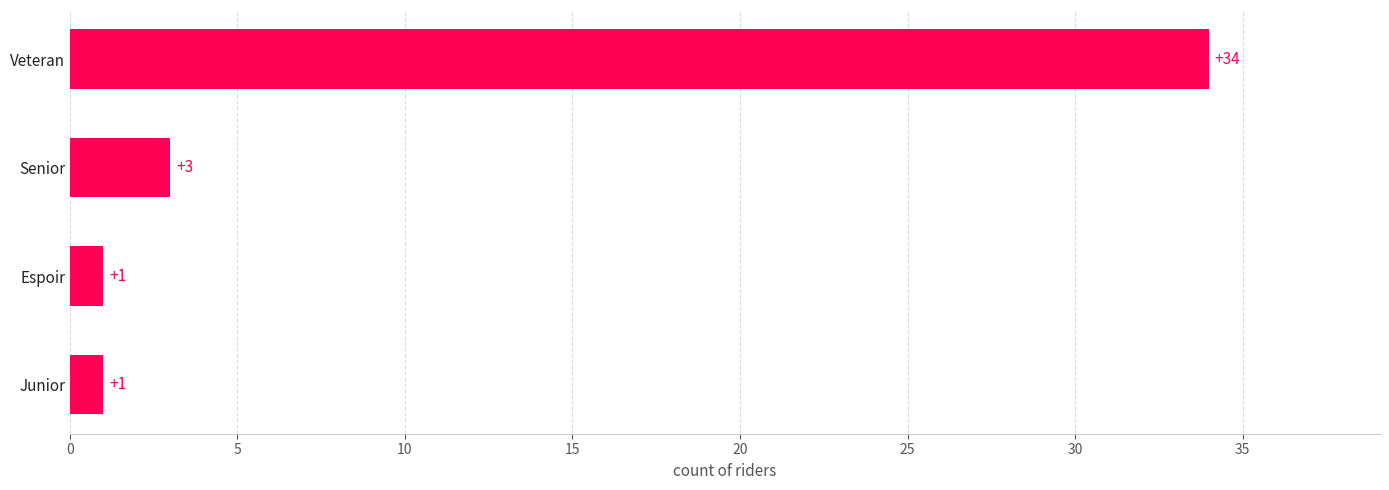

How many series are shown in this chart?

1